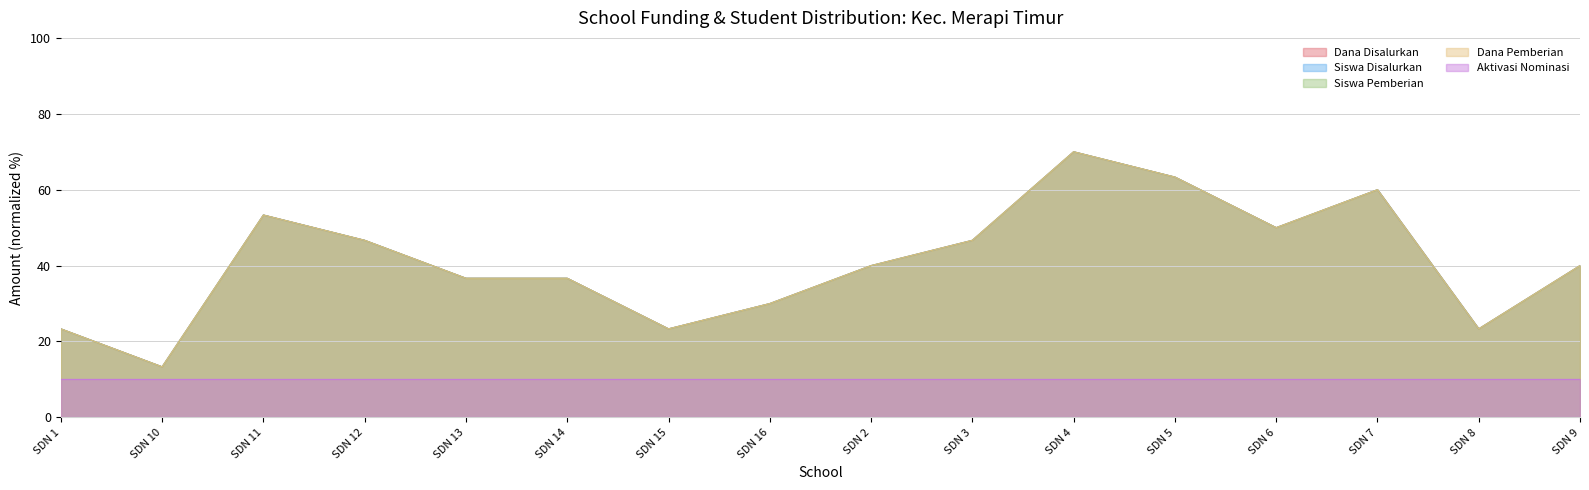

Does the chart display data point markers on the line(s)?

No